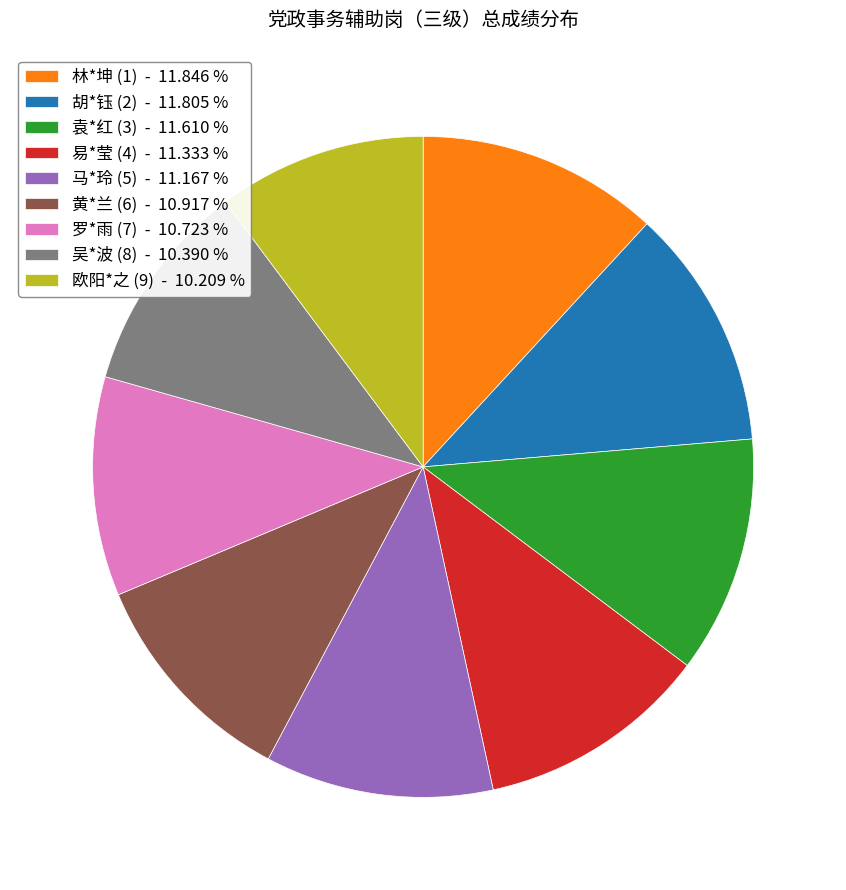

Count the number of slices in the pie.

9